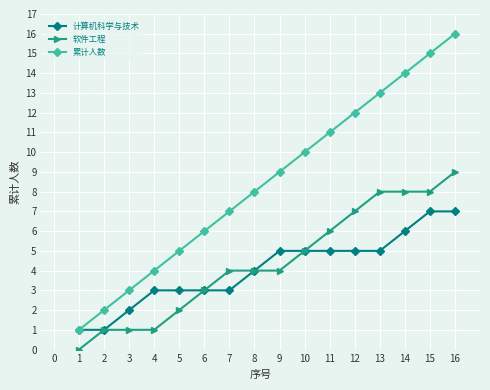

What is the sum of the 累计人数 values at 13 and 6?

19